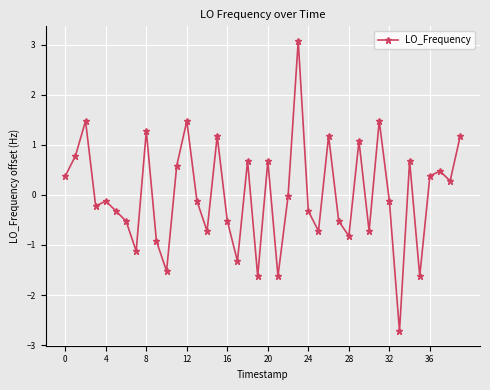

What is the value of the 40th point from the left?

1.2